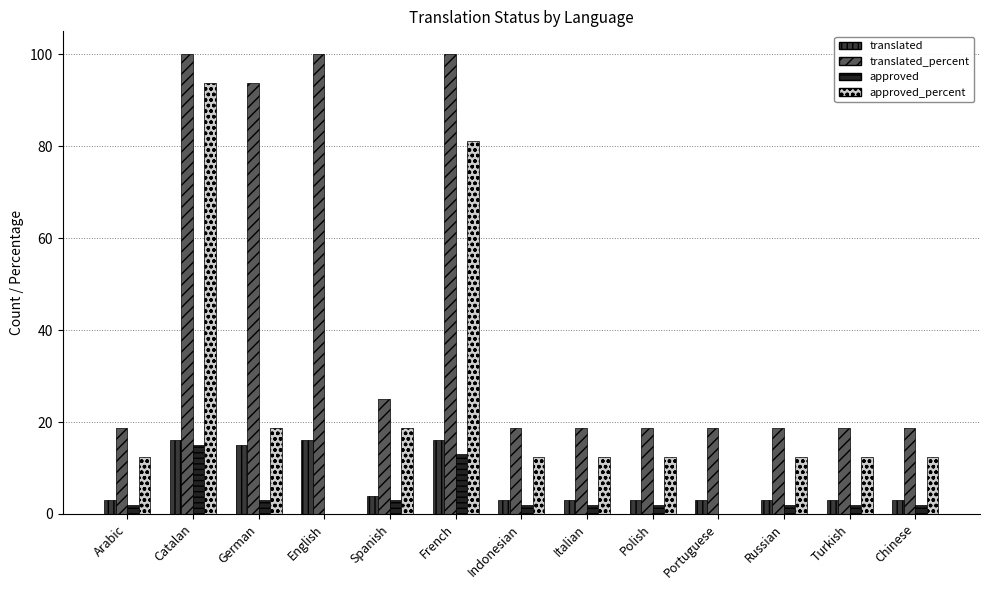

Reading right to left, what are all the values shown in this chart?

translated: Chinese=3.0	Turkish=3.0	Russian=3.0	Portuguese=3.0	Polish=3.0	Italian=3.0	Indonesian=3.0	French=16.0	Spanish=4.0	English=16.0	German=15.0	Catalan=16.0	Arabic=3.0
translated_percent: Chinese=18.7	Turkish=18.7	Russian=18.7	Portuguese=18.7	Polish=18.7	Italian=18.7	Indonesian=18.7	French=100.0	Spanish=25.0	English=100.0	German=93.7	Catalan=100.0	Arabic=18.7
approved: Chinese=2.0	Turkish=2.0	Russian=2.0	Portuguese=0.0	Polish=2.0	Italian=2.0	Indonesian=2.0	French=13.0	Spanish=3.0	English=0.0	German=3.0	Catalan=15.0	Arabic=2.0
approved_percent: Chinese=12.5	Turkish=12.5	Russian=12.5	Portuguese=0.0	Polish=12.5	Italian=12.5	Indonesian=12.5	French=81.2	Spanish=18.7	English=0.0	German=18.7	Catalan=93.7	Arabic=12.5